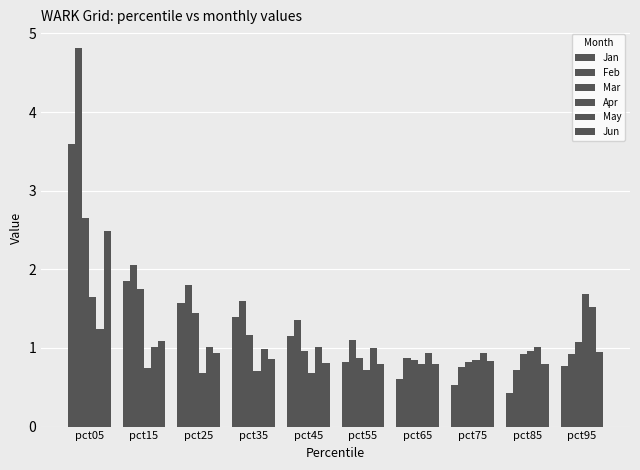

How many groups of bars are there?

10